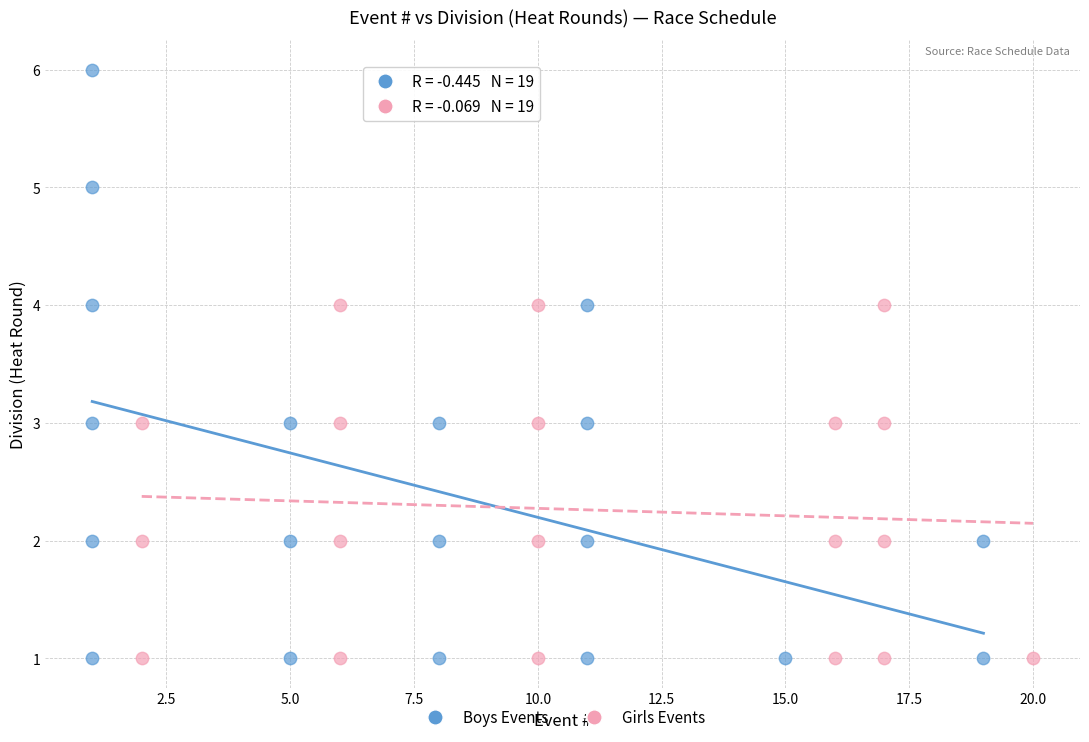

Which series has the widest spread of Y values?

Boys Events